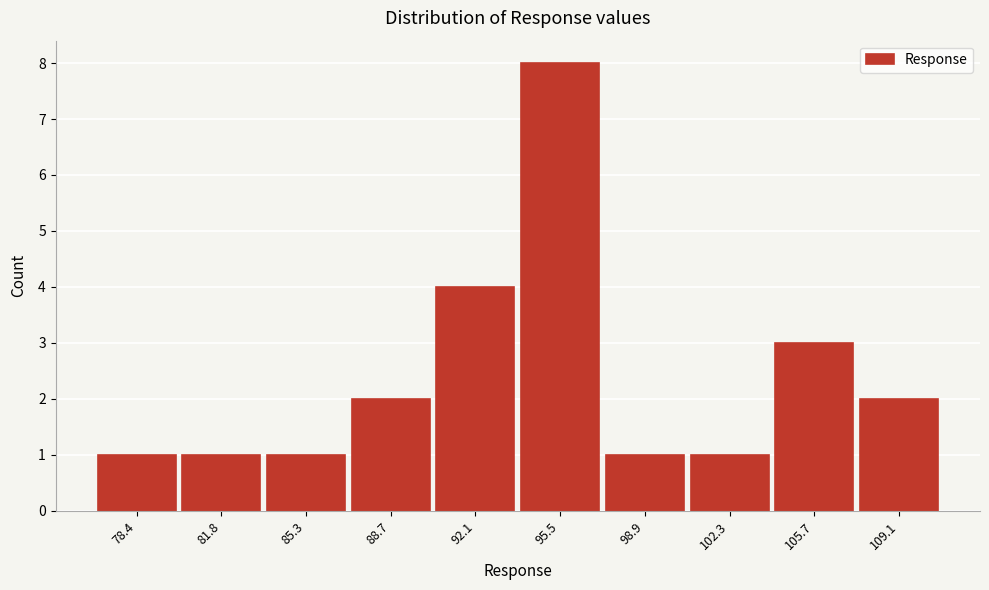

Reading right to left, list all the values displayed in this chart.

109.1=2	105.7=3	102.3=1	98.9=1	95.5=8	92.1=4	88.7=2	85.3=1	81.8=1	78.4=1